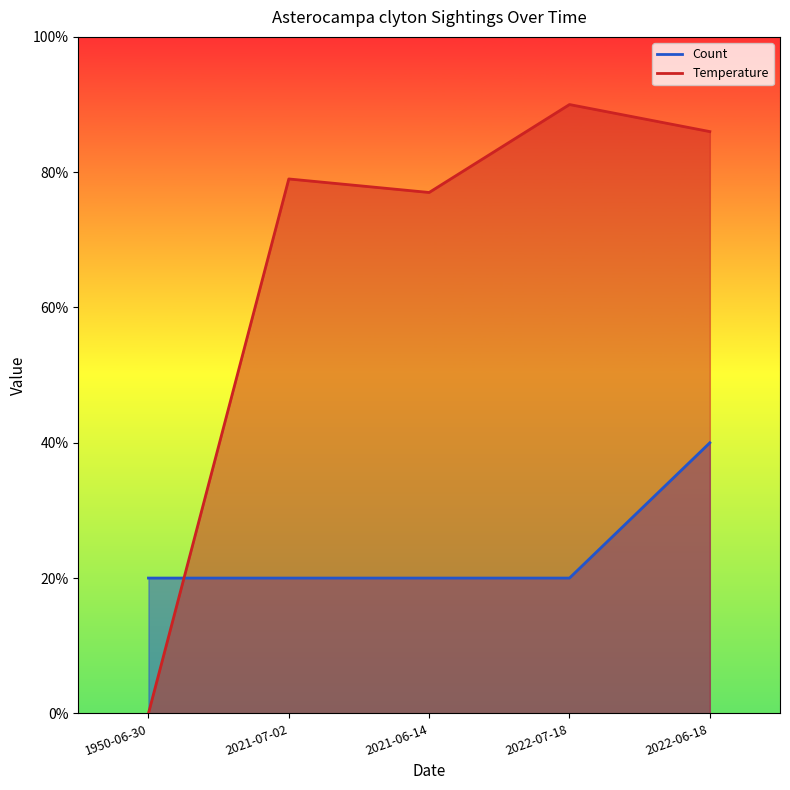

List the series in order of their overall mean, lowest first.

Count, Temperature